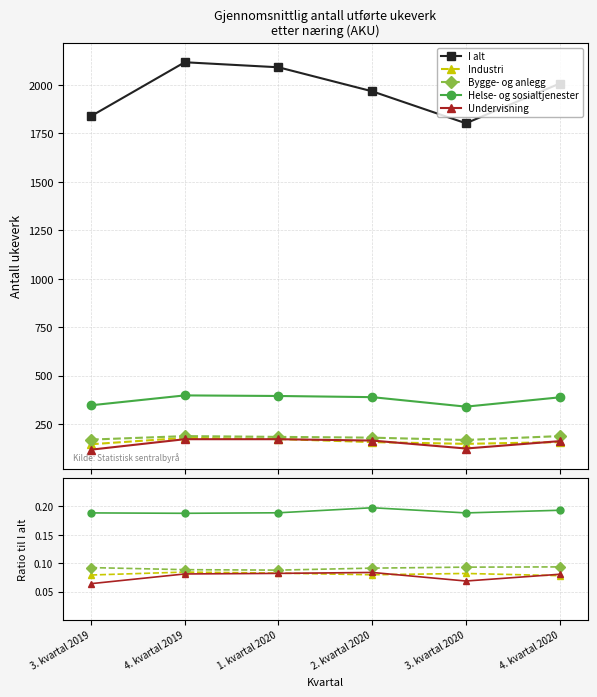

What are all the series names shown in the legend?

I alt, Industri, Bygge- og anlegg, Helse- og sosialtjenester, Undervisning